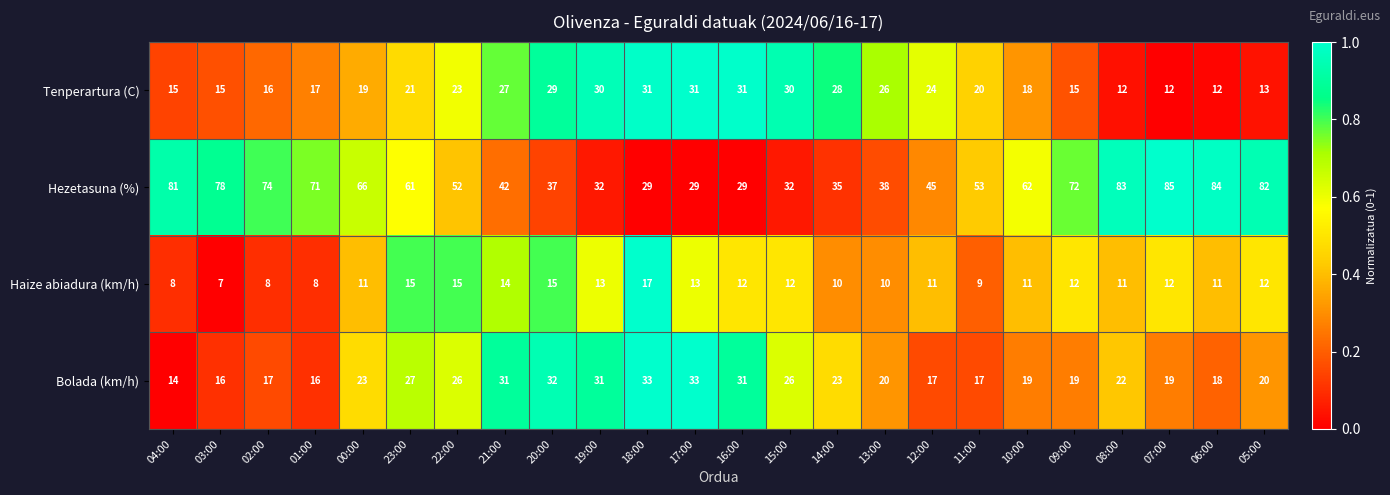

At which category does the chart reach its peak across all series?

07:00